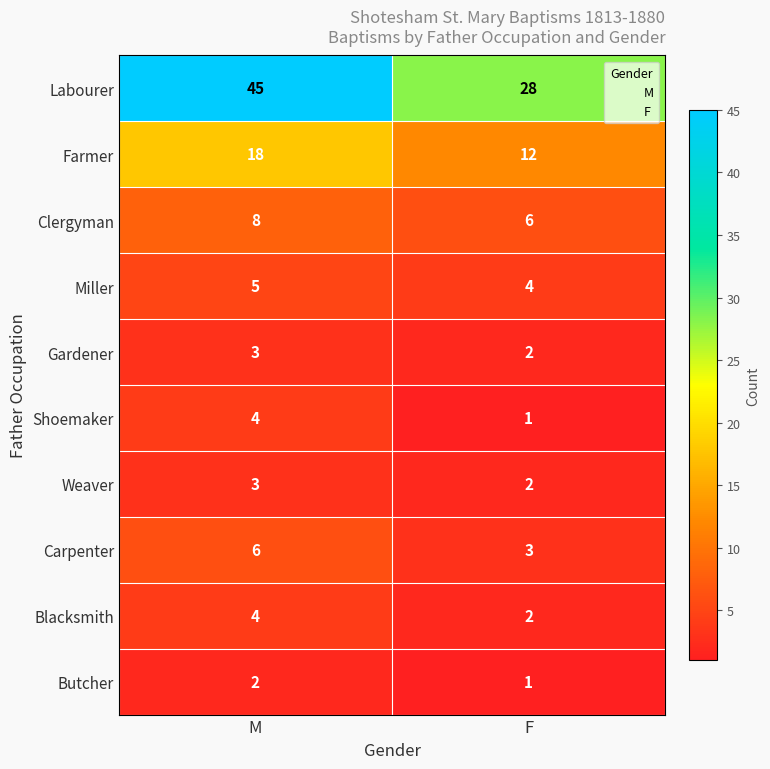

The Farmer series shows 24 at M. True or false?

False